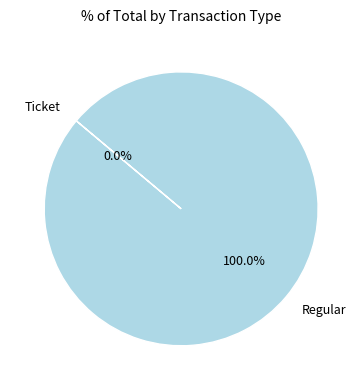

Which slice is the smallest?

Ticket